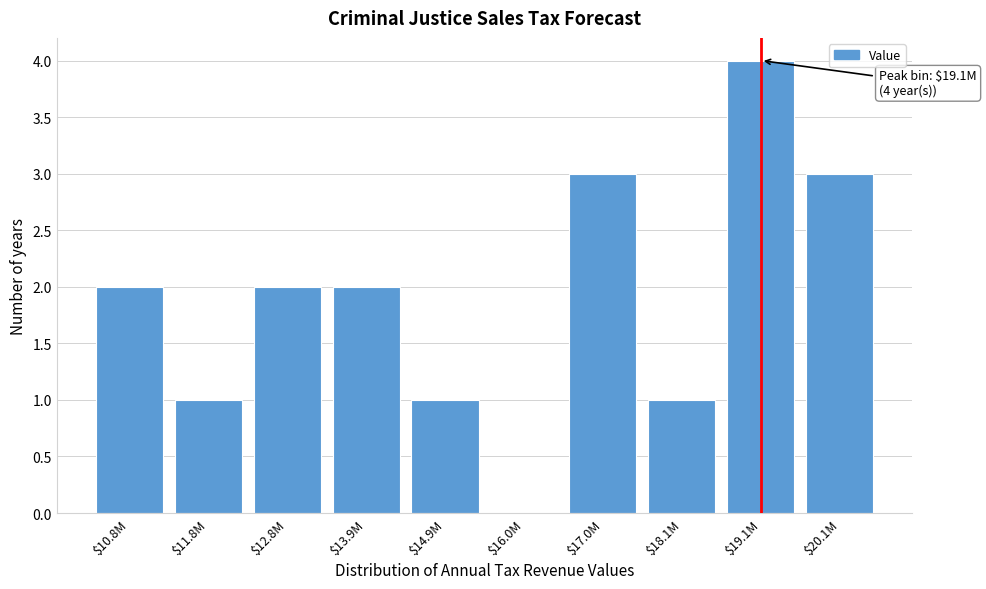

Which category has the highest value across all series?

$19.1M